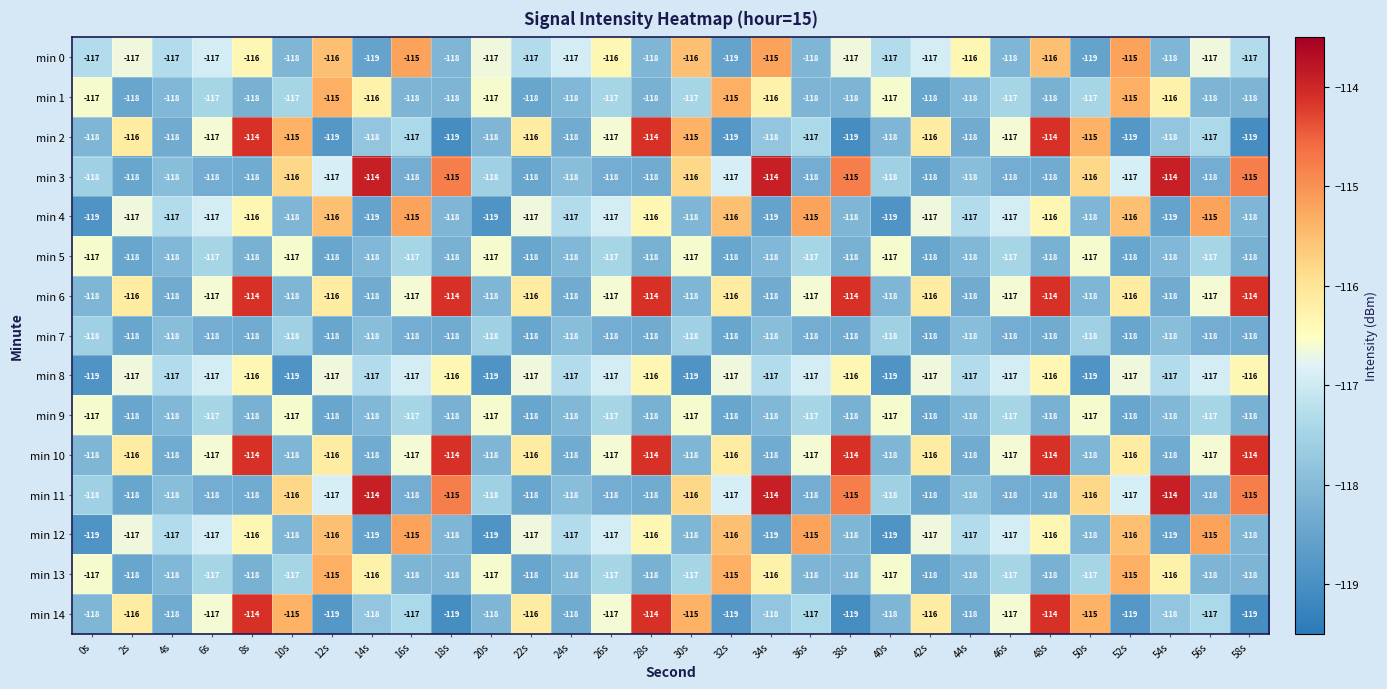

Is the value of min 10 at 12s greater than the value of min 1 at 36s?

Yes